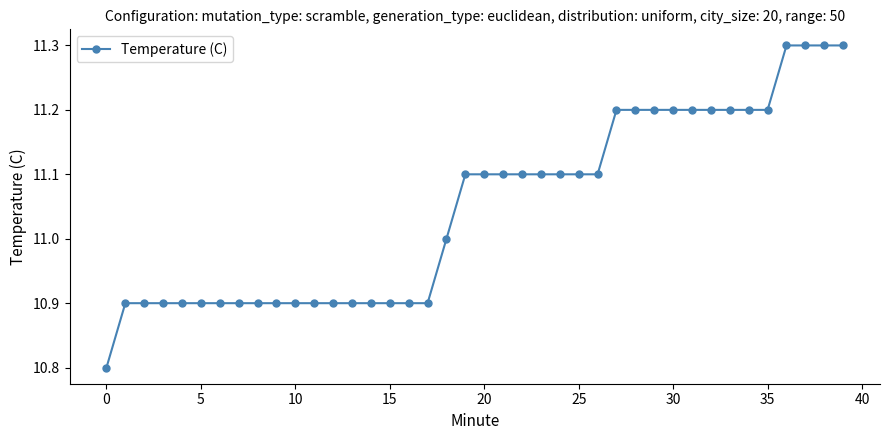

What is the minimum value shown in the chart?

10.8